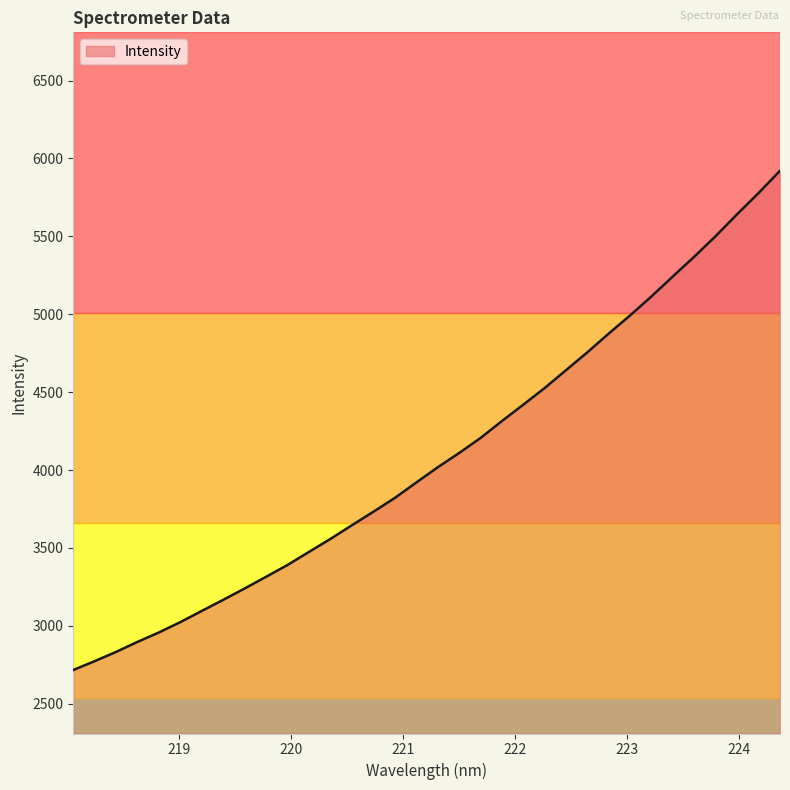

Does the chart display data point markers on the line(s)?

No